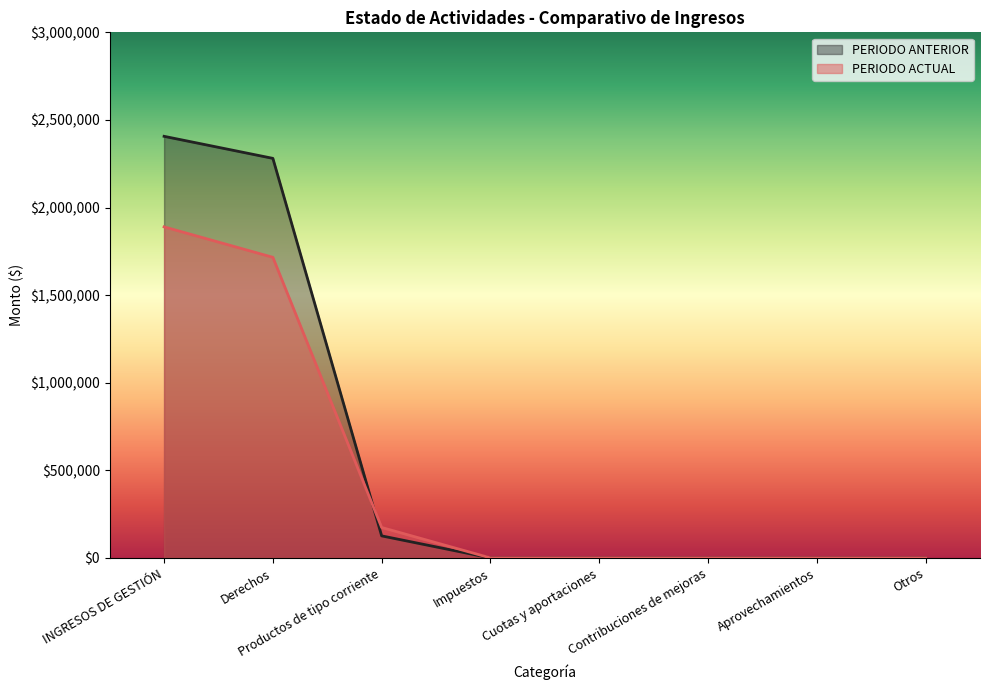

Is the value of PERIODO ANTERIOR at Cuotas y aportaciones greater than the value of PERIODO ACTUAL at Productos de tipo corriente?

No